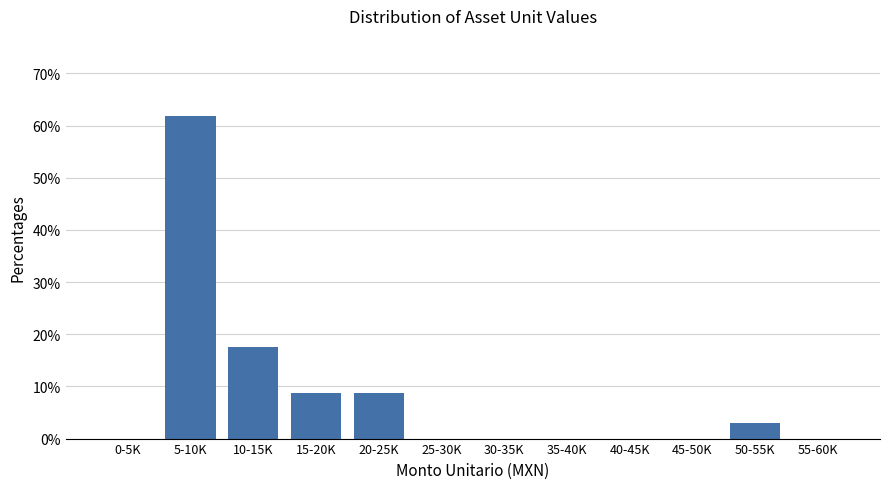

Reading right to left, list all the values displayed in this chart.

55-60K=0.0	50-55K=2.9	45-50K=0.0	40-45K=0.0	35-40K=0.0	30-35K=0.0	25-30K=0.0	20-25K=8.8	15-20K=8.8	10-15K=17.6	5-10K=61.8	0-5K=0.0